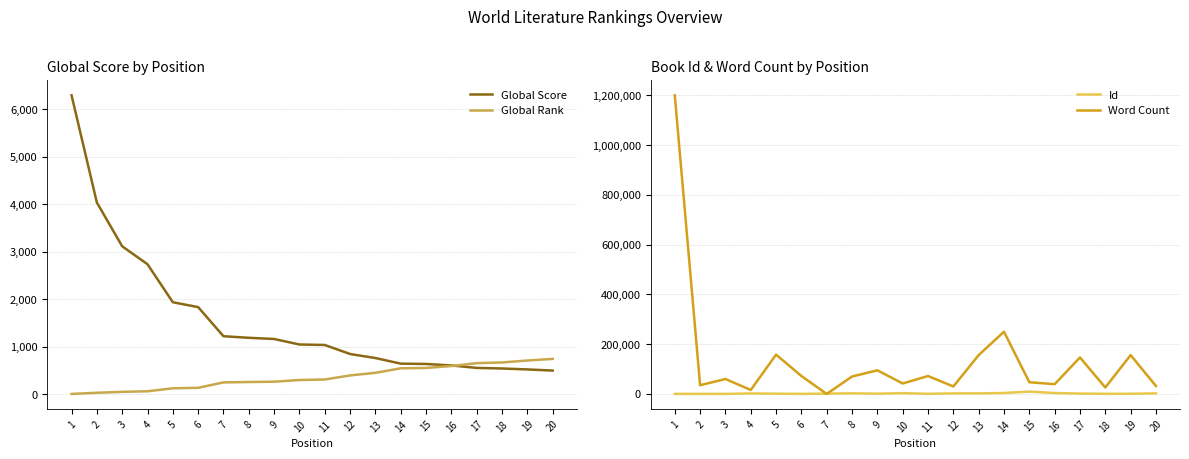

Rank the series at 16 from lowest to highest value.

Global Rank, Global Score, Id, Word Count